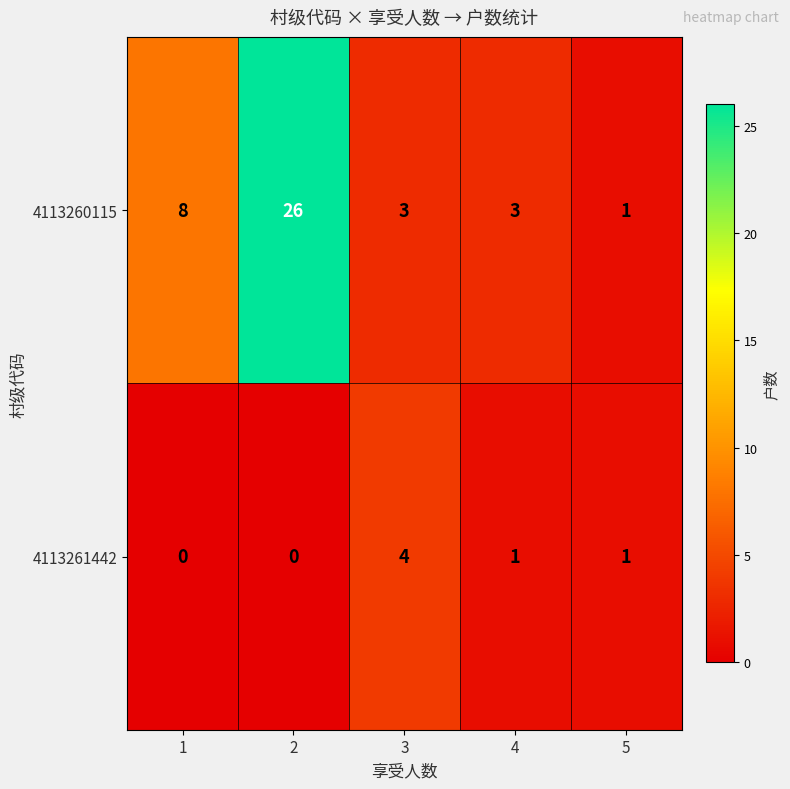

Where does the 4113261442 series first go above 1?

3